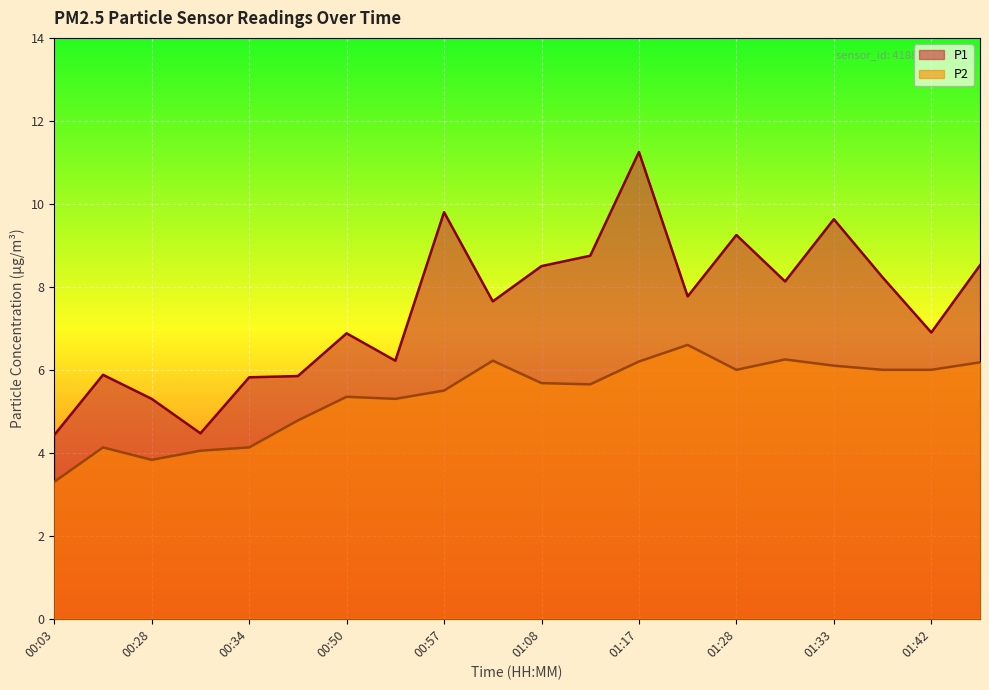

Does the chart display data point markers on the line(s)?

No